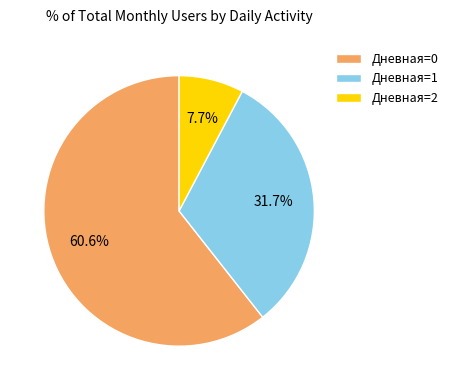

Does any single category account for the majority?

Yes